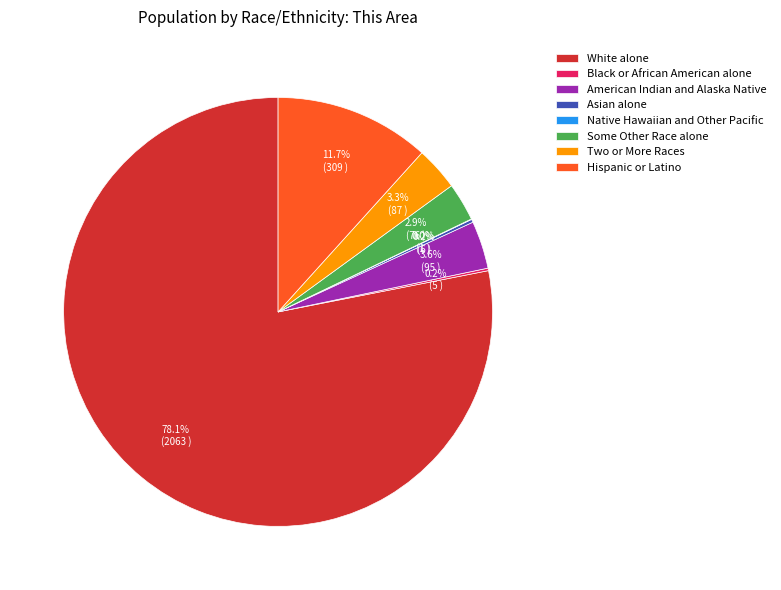

Does White alone account for over 50% of the chart?

Yes